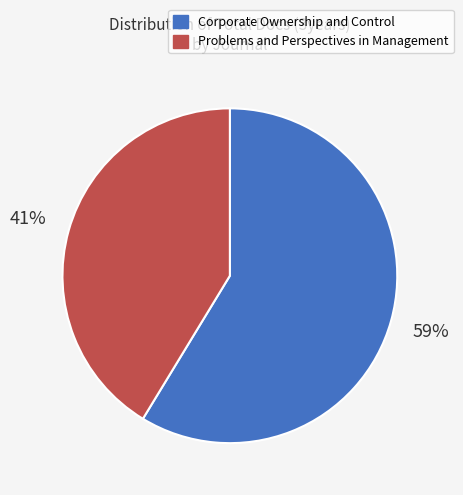

Which has a higher value, Corporate Ownership and Control or Problems and Perspectives in Management?

Corporate Ownership and Control